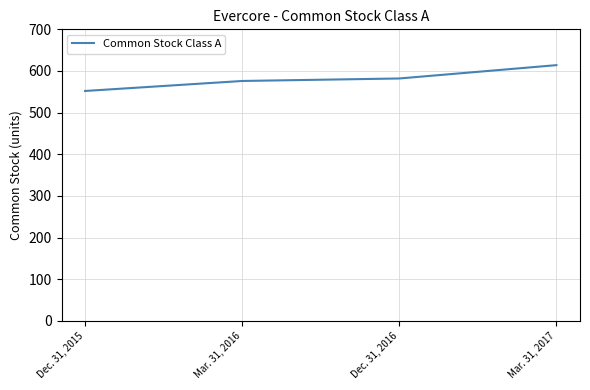

Reading left to right, what are all the values shown in this chart?

552	576	582	614